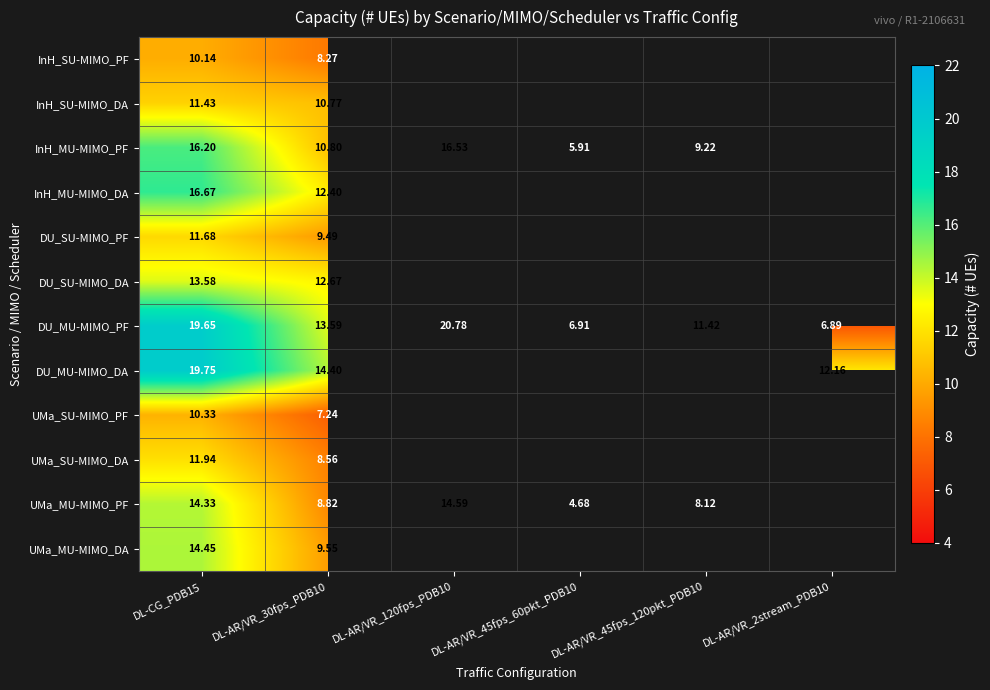

What is the maximum value shown in the chart?

20.8